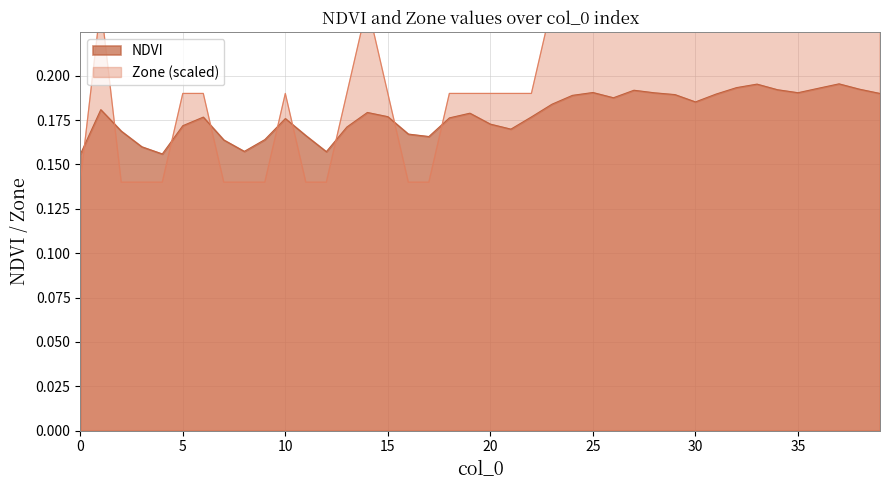

What is the minimum value for zone?

0.1